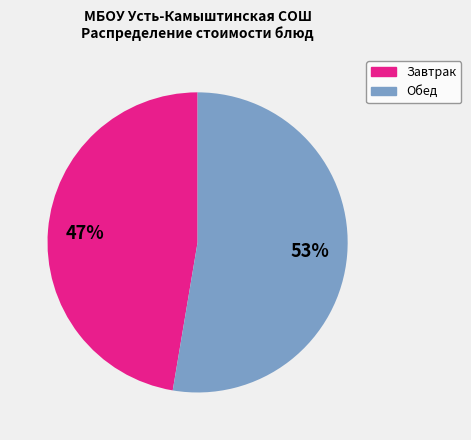

How many slices are in this pie chart?

2